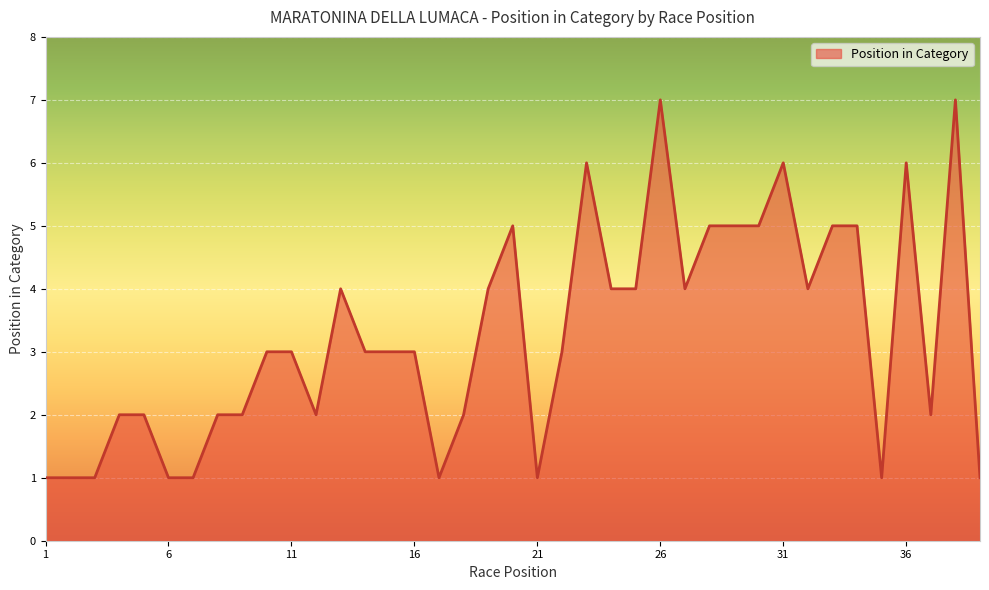

Count the number of categories in the chart.

39